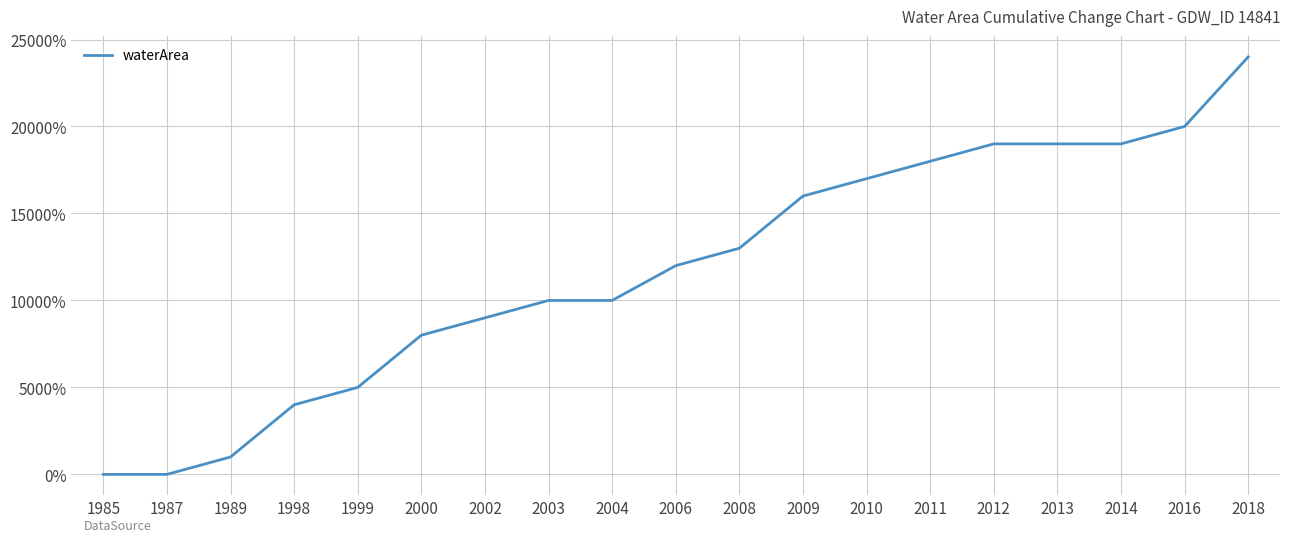

At which category does the chart reach its peak across all series?

2018